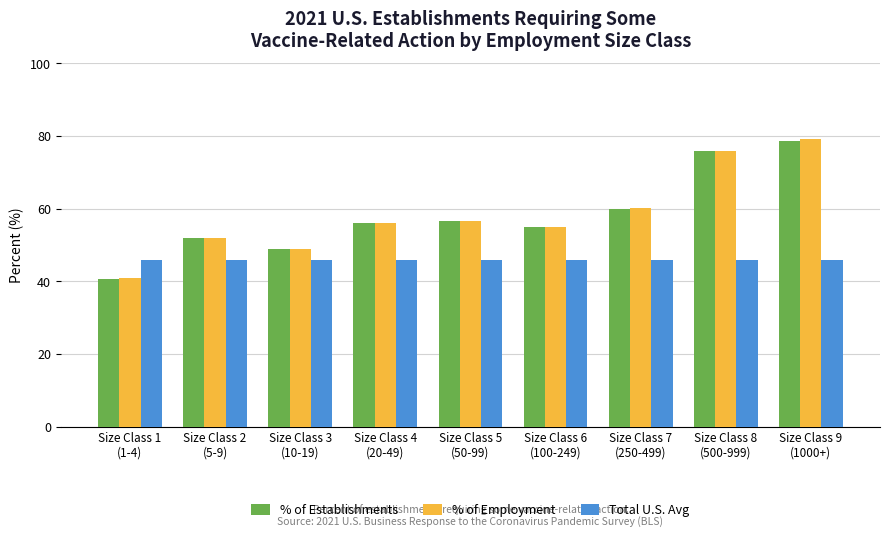

What is the minimum value for Total U.S. Avg?

45.9